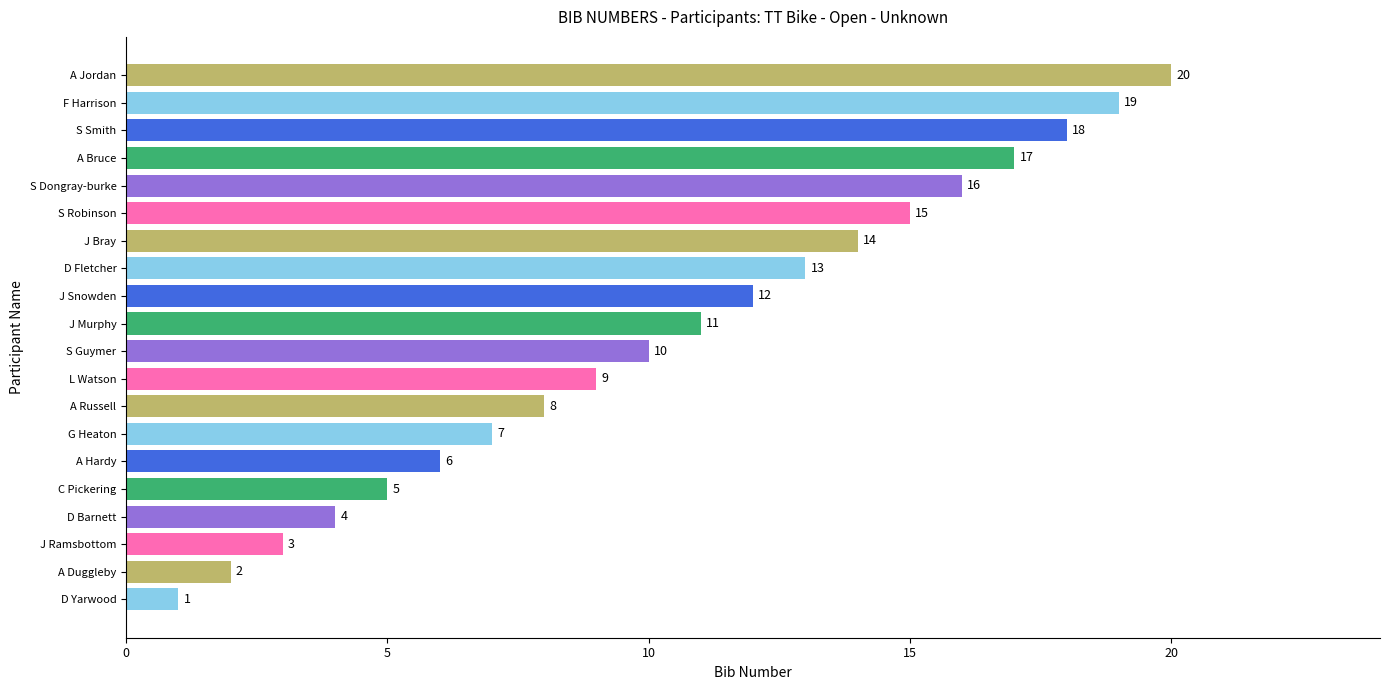

What is the sum of all values?

210